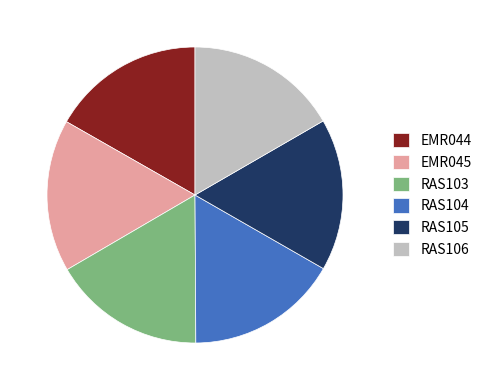

Is EMR044 the majority of the pie?

No